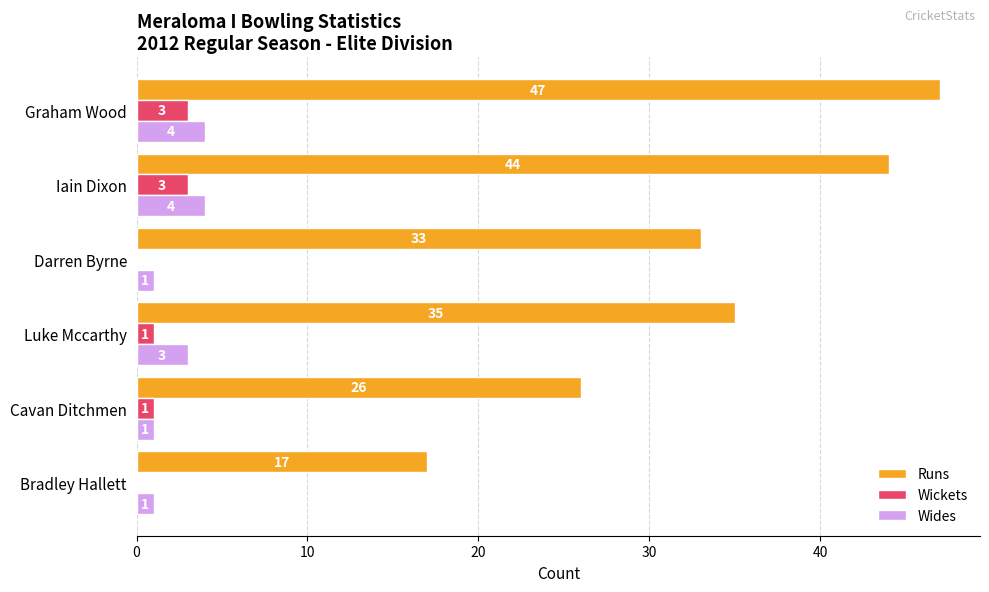

What is the sum of the Wickets values at Bradley Hallett and Graham Wood?

3